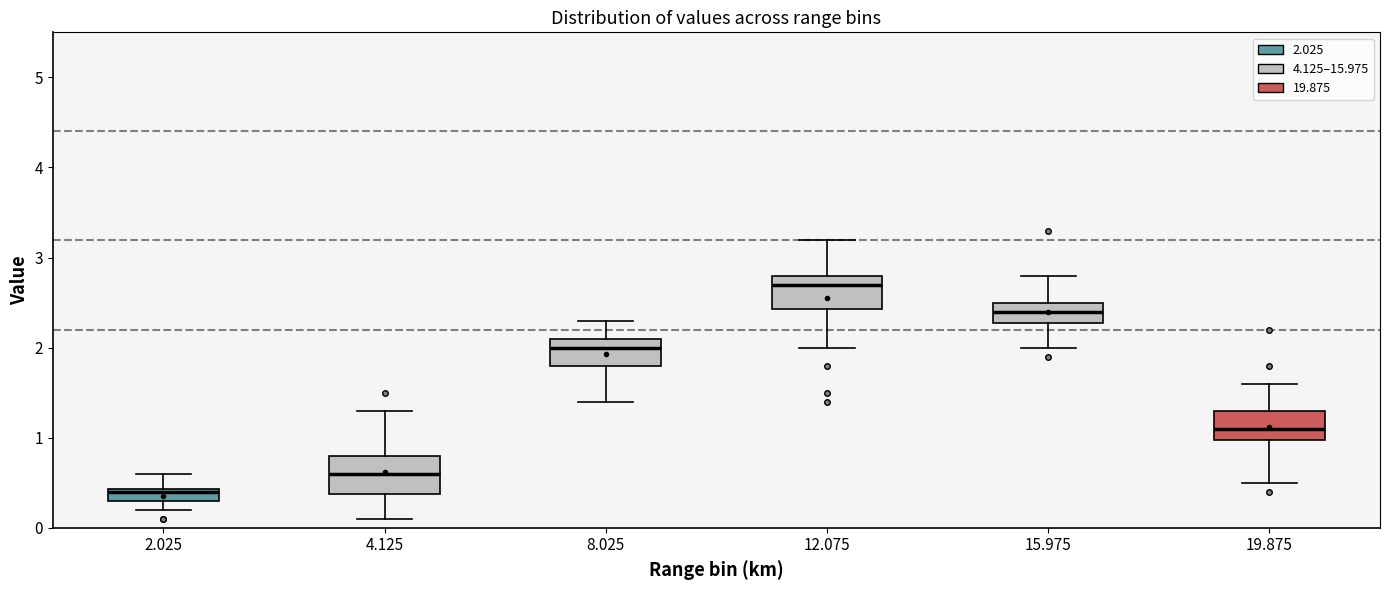

Which box's median line is the lowest?

2.025